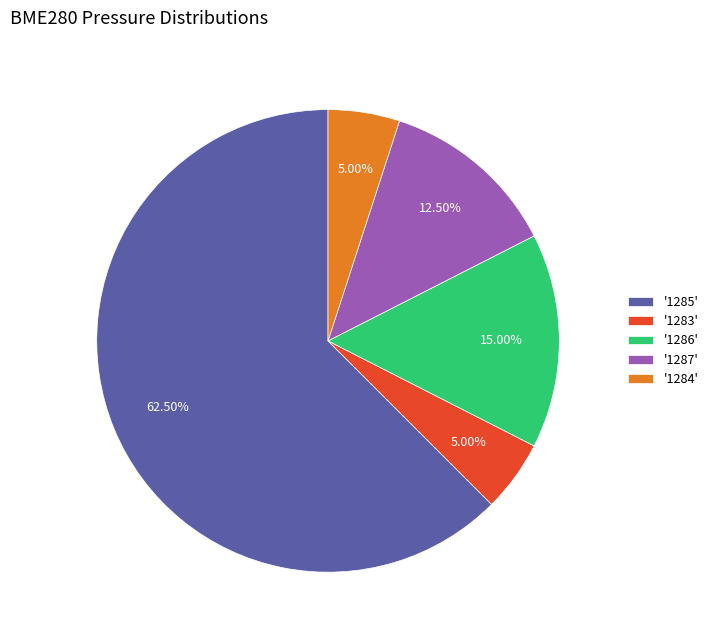

Which slice is the largest?

'1285'